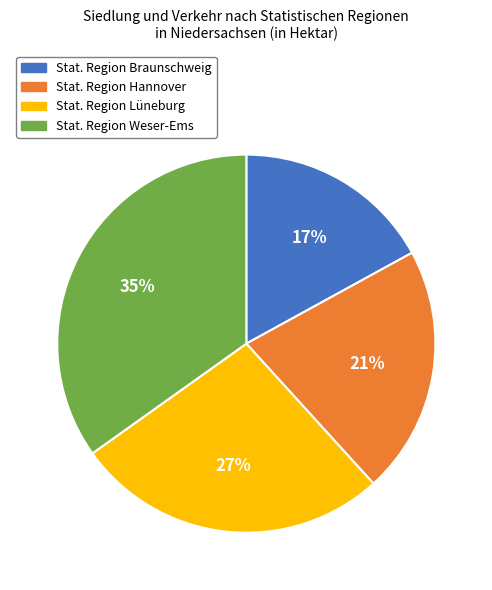

What is the largest slice in the pie chart?

Stat. Region Weser-Ems